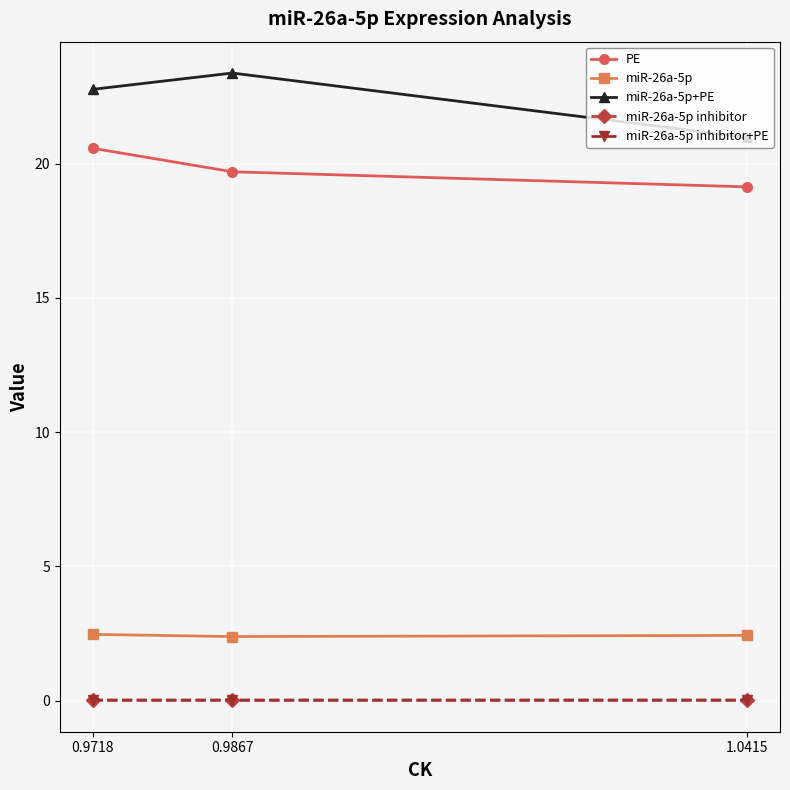

What is the difference between the PE values at 1.0415 and 0.9867?

0.6